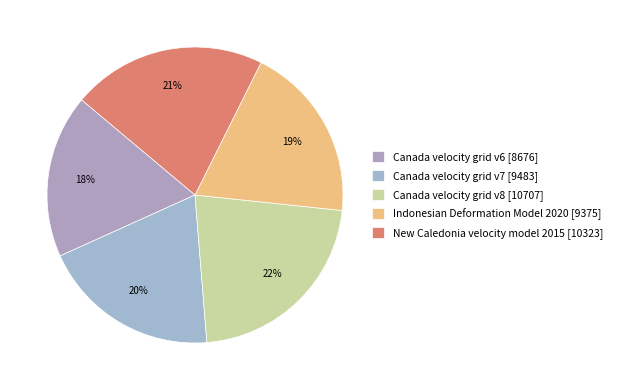

Does Canada velocity grid v8 represent more than half of the total?

No